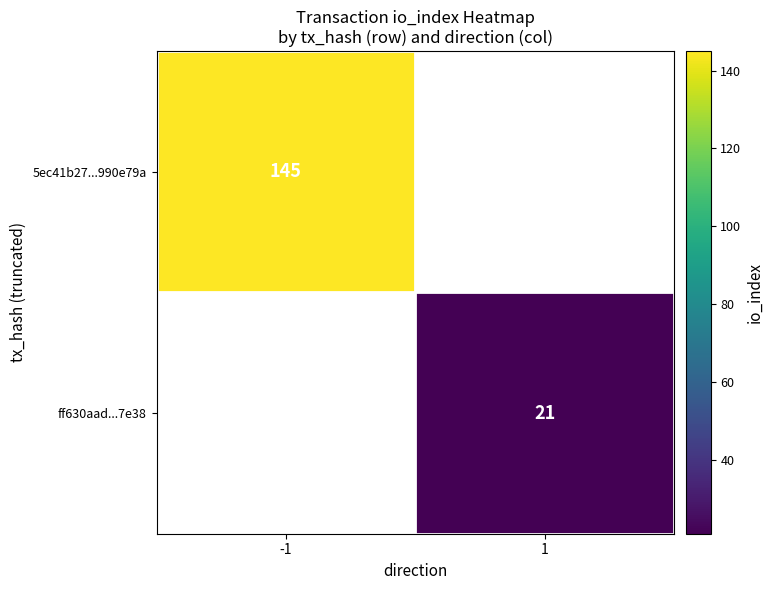

How many categories are shown in the chart?

2